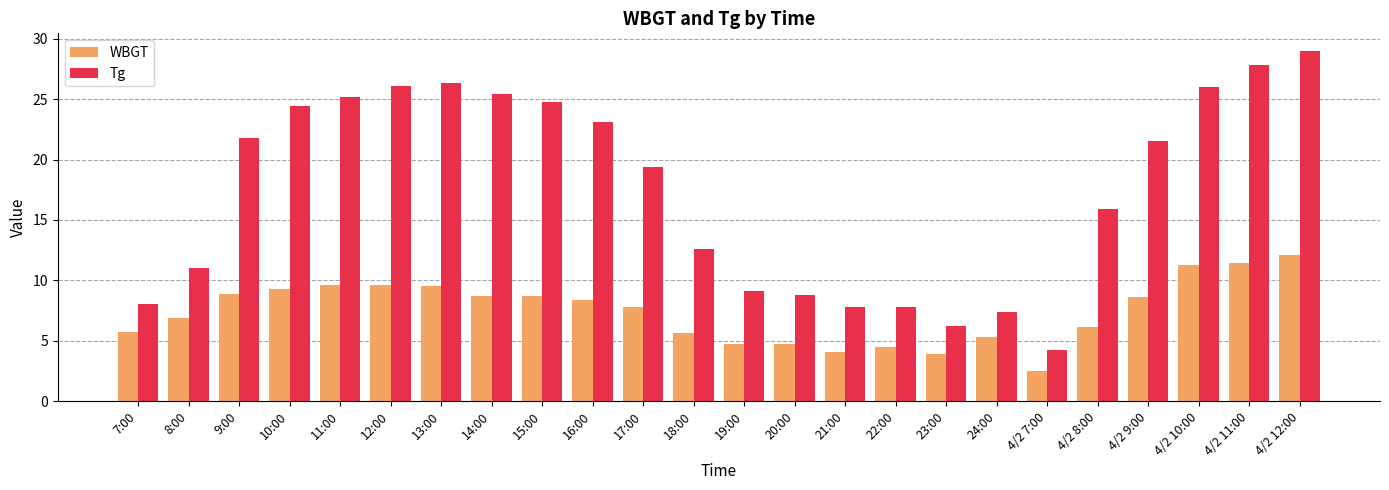

What is the spread (max minus min) of values at 20:00?

4.1